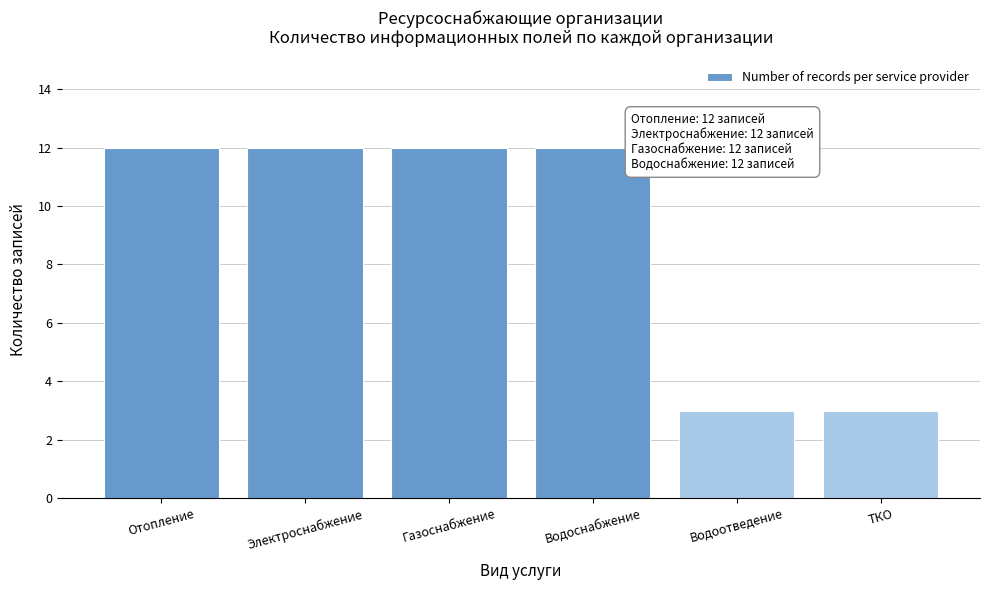

Reading right to left, what are all the values shown in this chart?

3	3	12	12	12	12